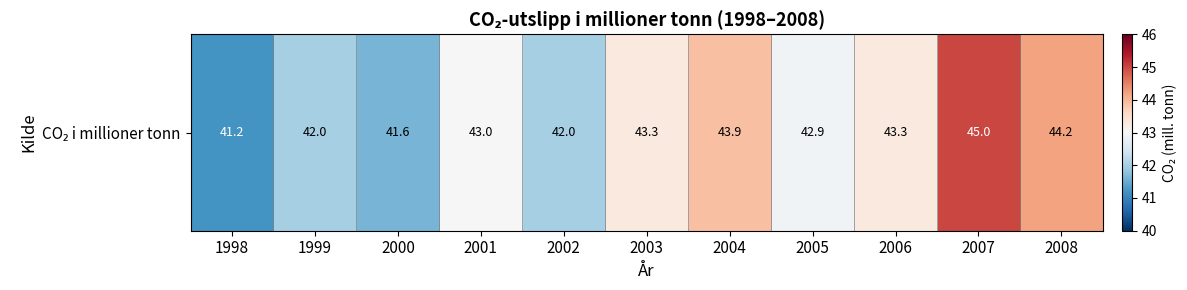

Where does the data first go above 43?

2003